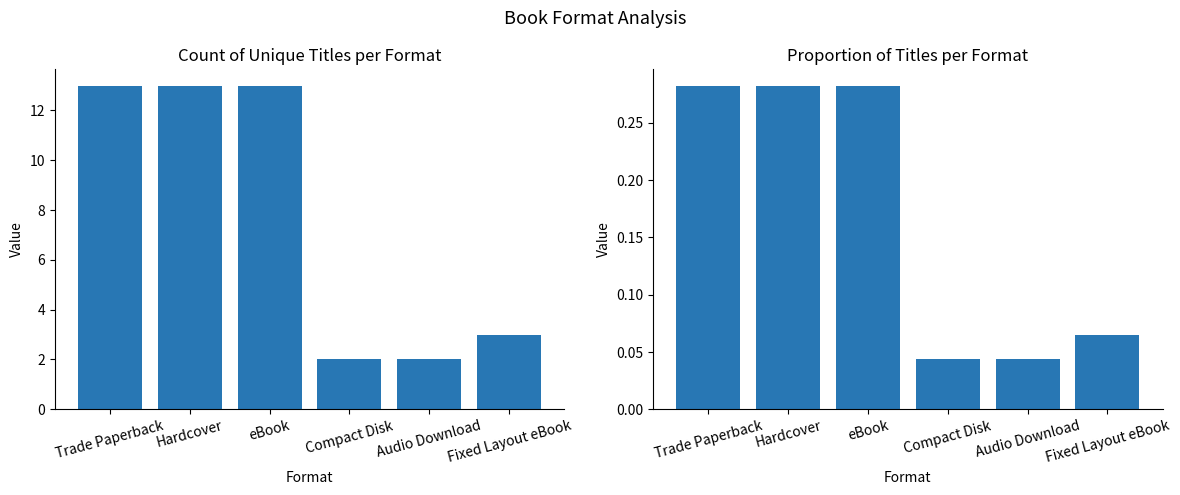

Which series has the largest range (max minus min)?

Count of Unique Titles